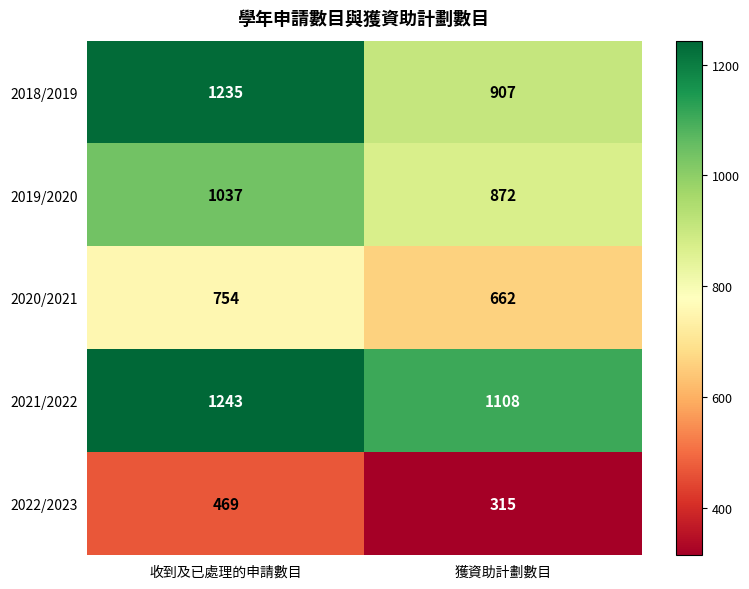

Which category has the highest value across all series?

收到及已處理的申請數目